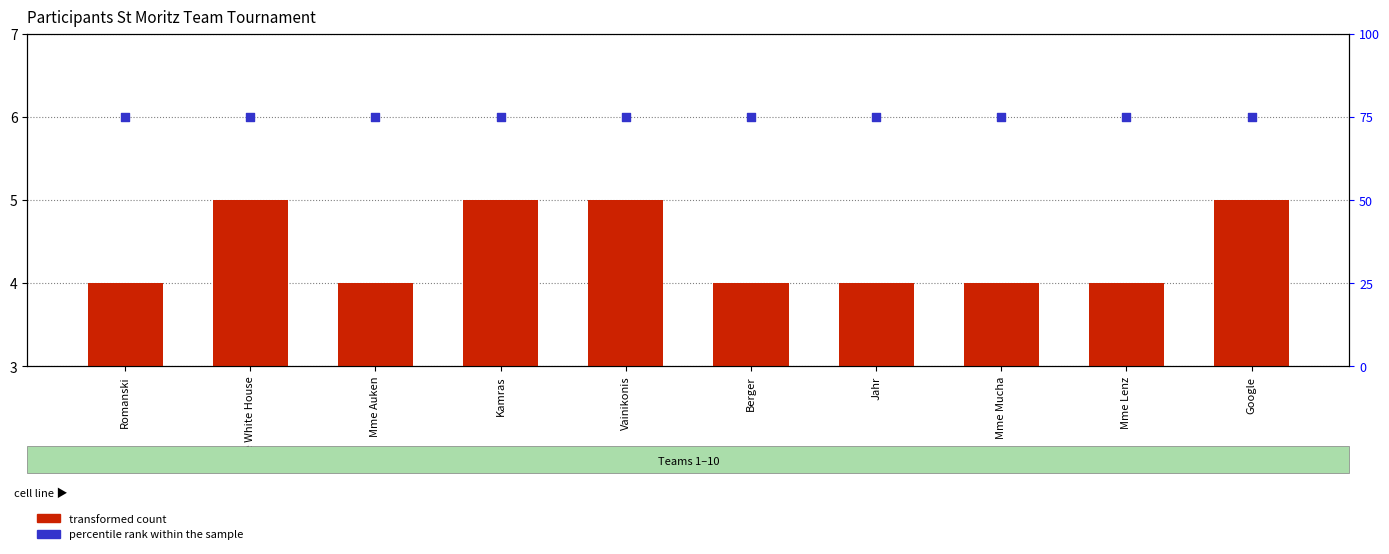

At how many categories does at least one series exceed 67?

10